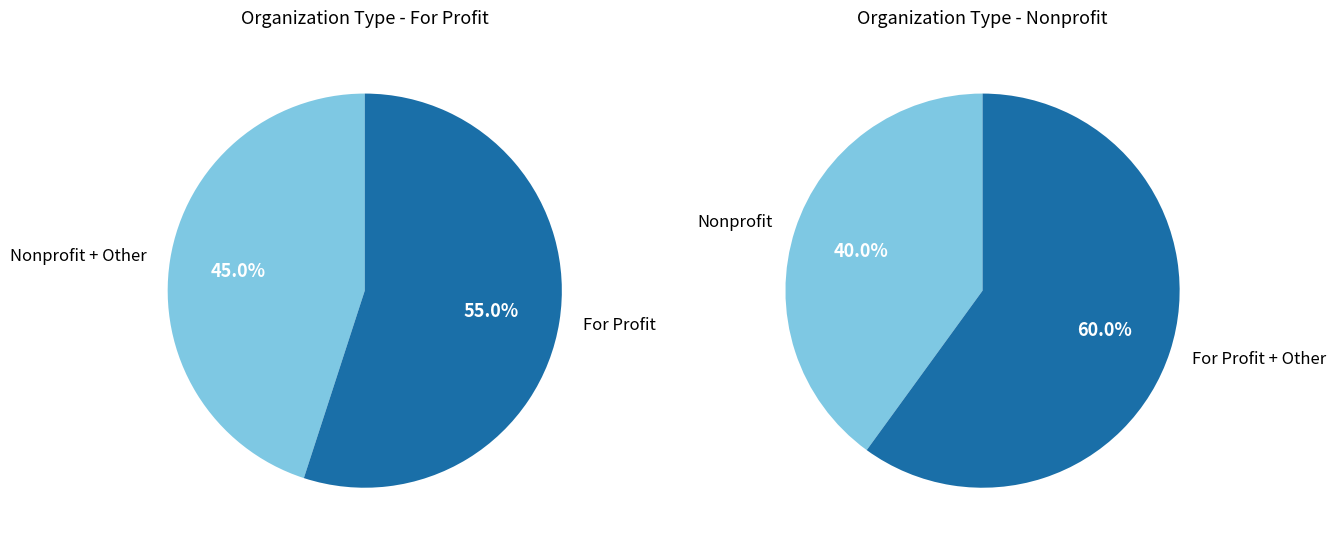

The For Profit slice represents 41% of the pie. True or false?

False